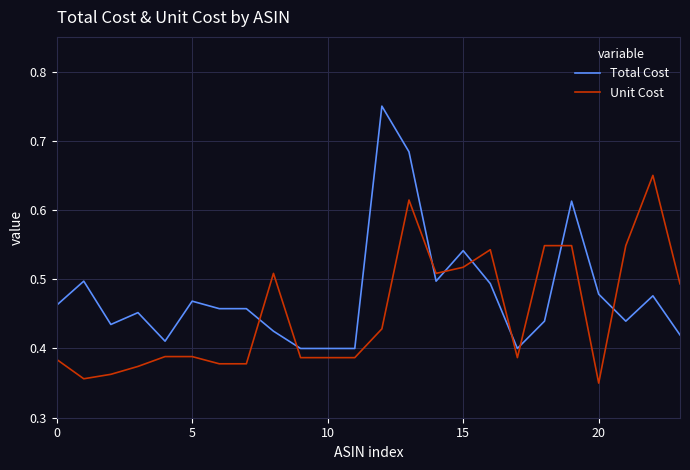

After their last crossing, which series has the higher values: Total Cost or Unit Cost?

Unit Cost